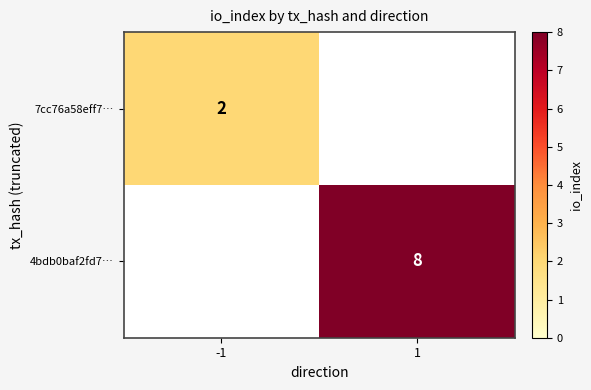

The value of 7cc76a58eff7… at -1 is 1. True or false?

False